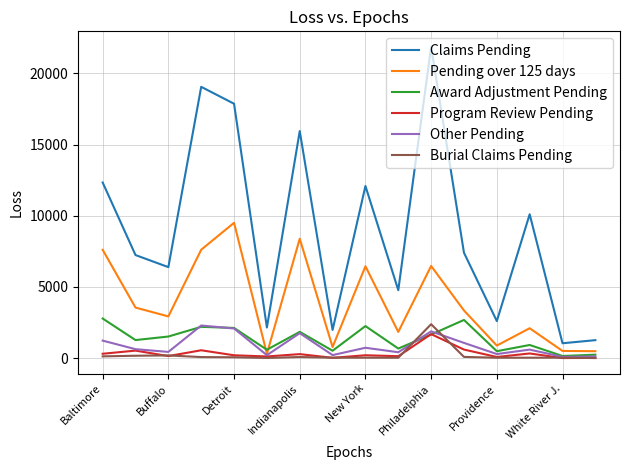

Which series has the largest total across all categories?

Claims Pending